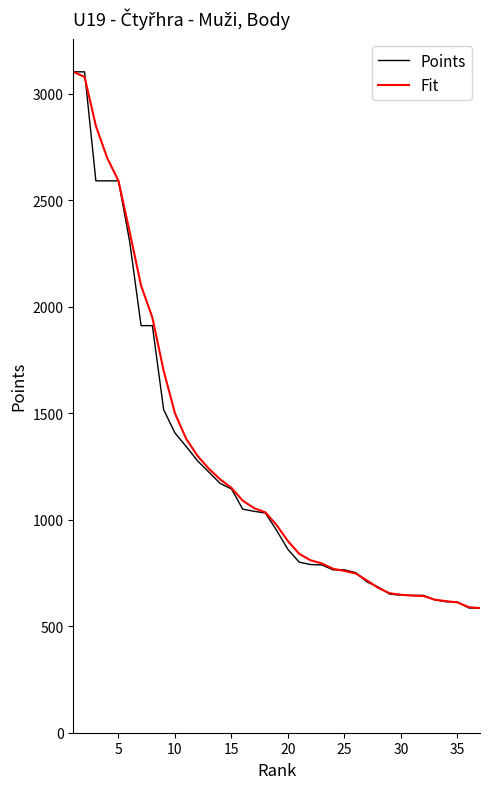

What is the highest value of the Fit series?

3104